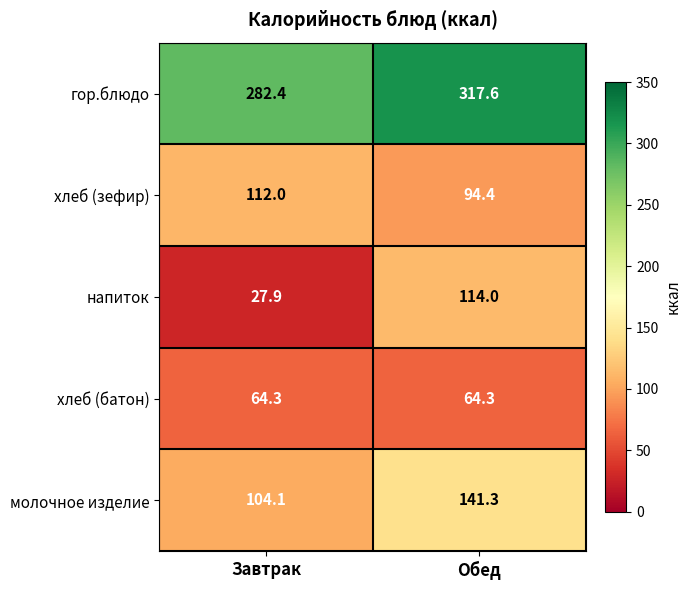

At which category does the chart reach its minimum across all series?

Завтрак